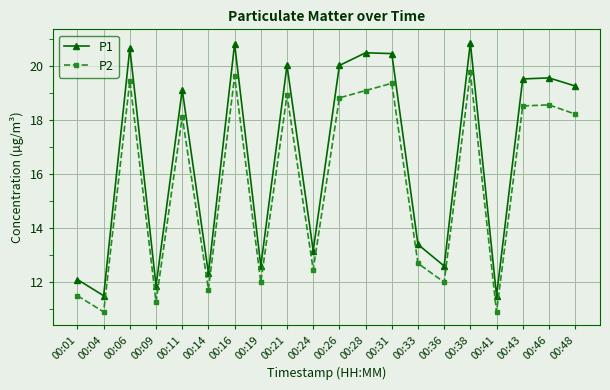

What is the lowest value of the P1 series?

11.5